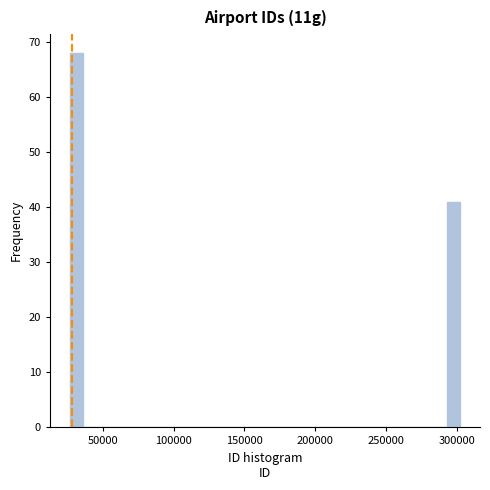

Around what value on the x-axis is the tallest bar? Give the approximate position of its centre, as read against the axis.

30000